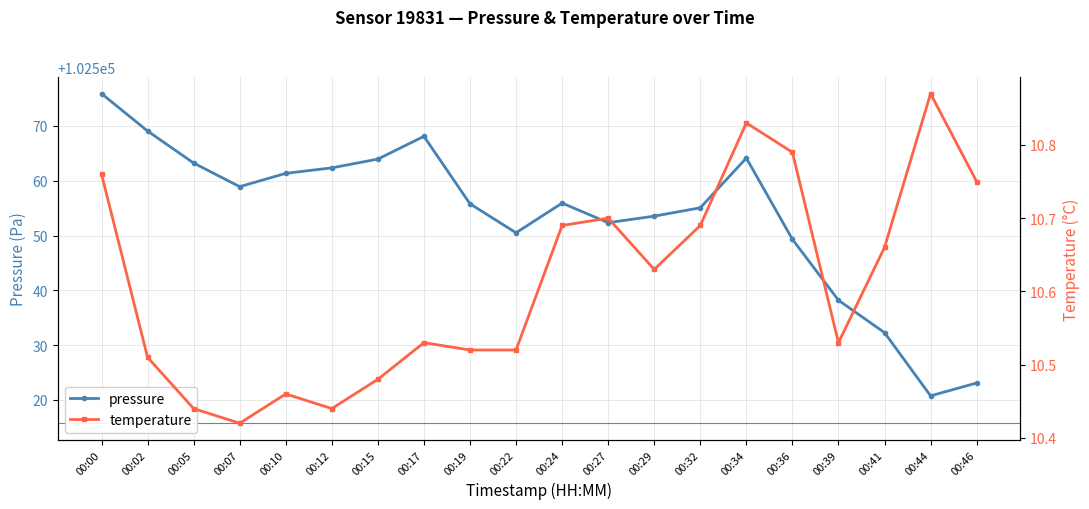

At which category does temperature reach its first local peak?

00:10